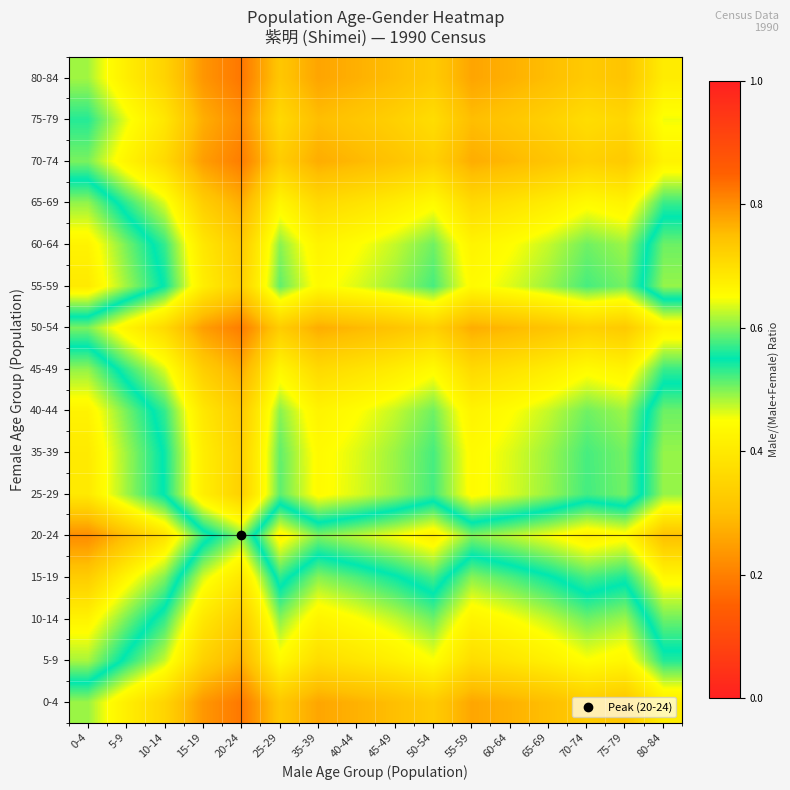

Which category has the highest value across all series?

0-4